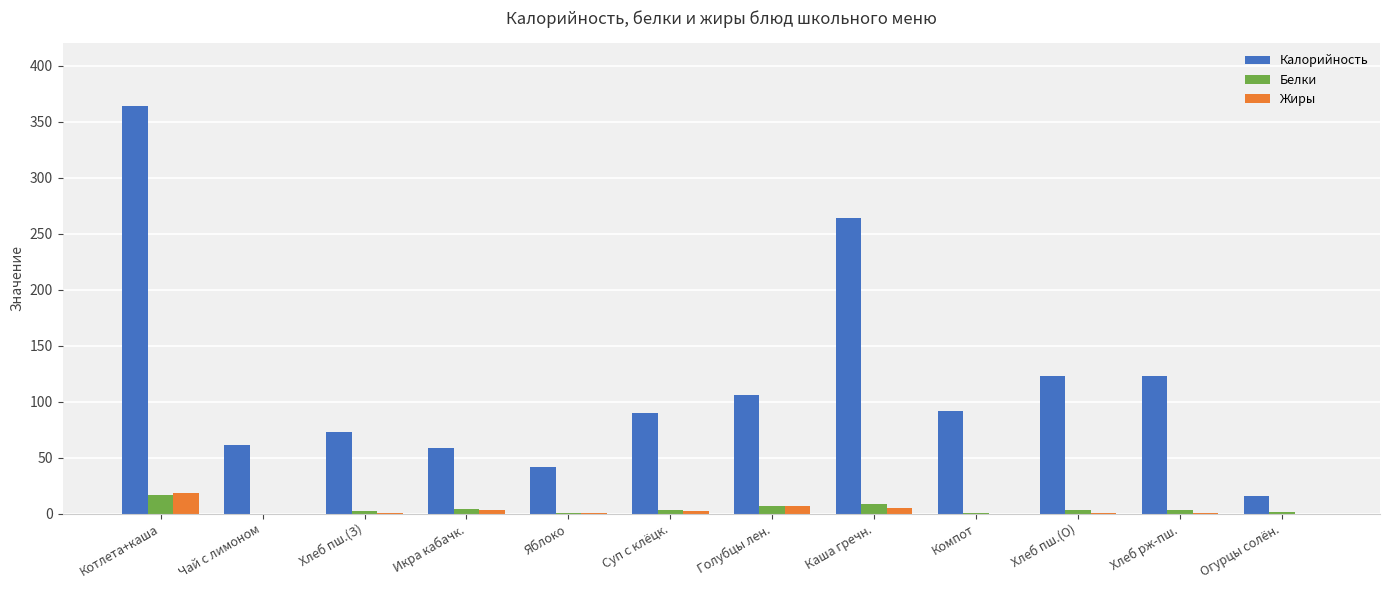

Is the value of Калорийность at Яблоко greater than the value of Белки at Каша гречн.?

Yes